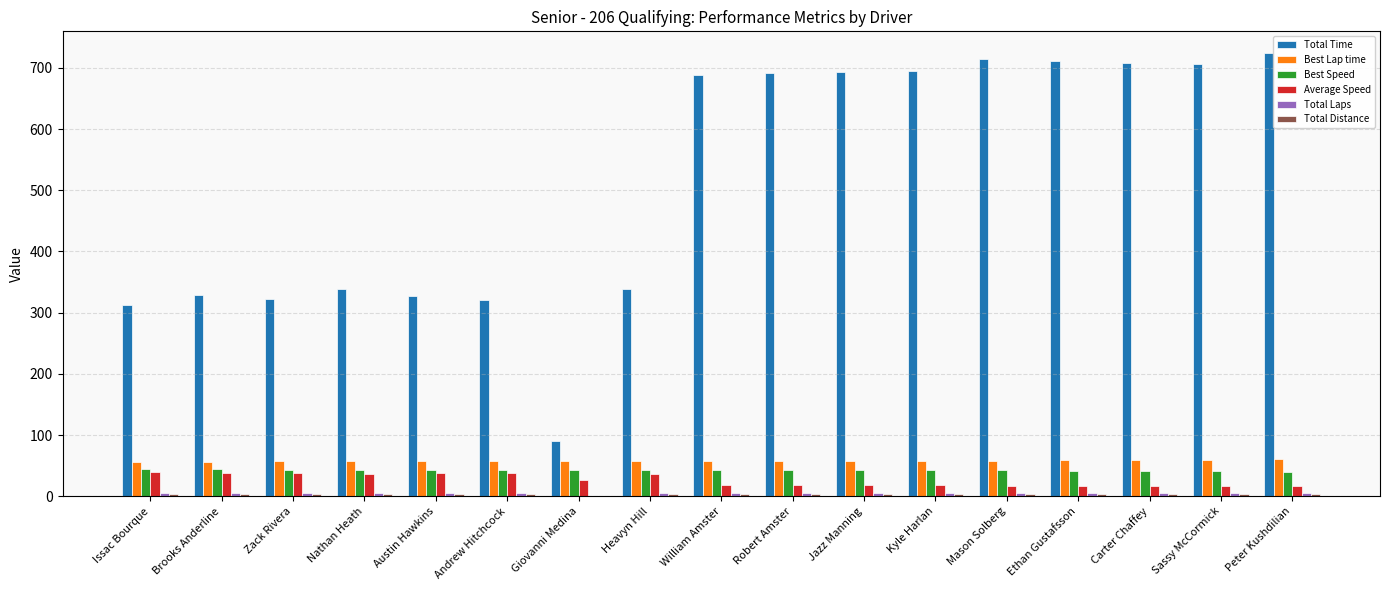

Is it true that Best Lap time equals 57.1 at Austin Hawkins?

True